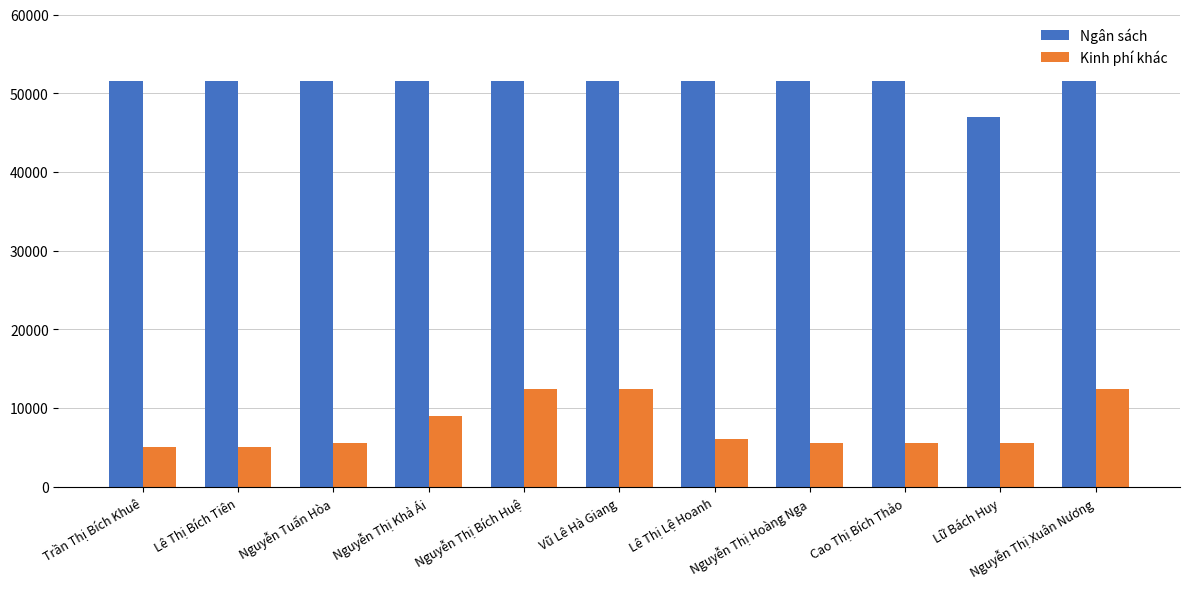

What is the highest value of the Kinh phí khác series?

12400